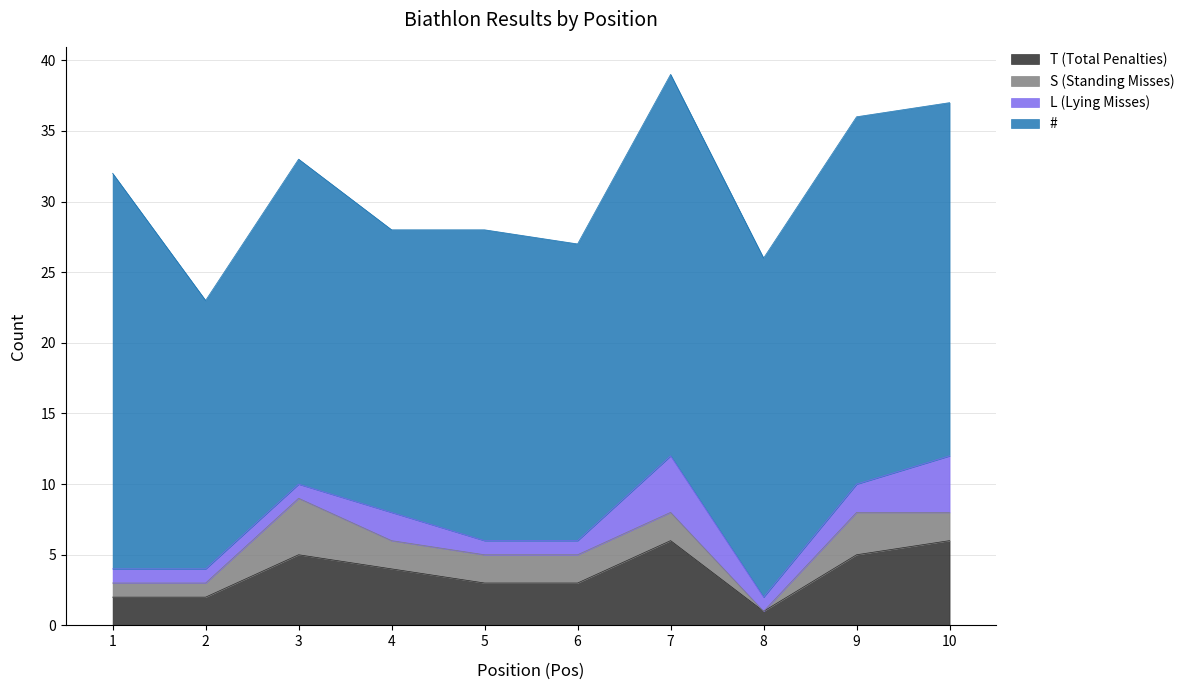

What is the value of the S (Standing Misses) point at the 10th from the left?

2